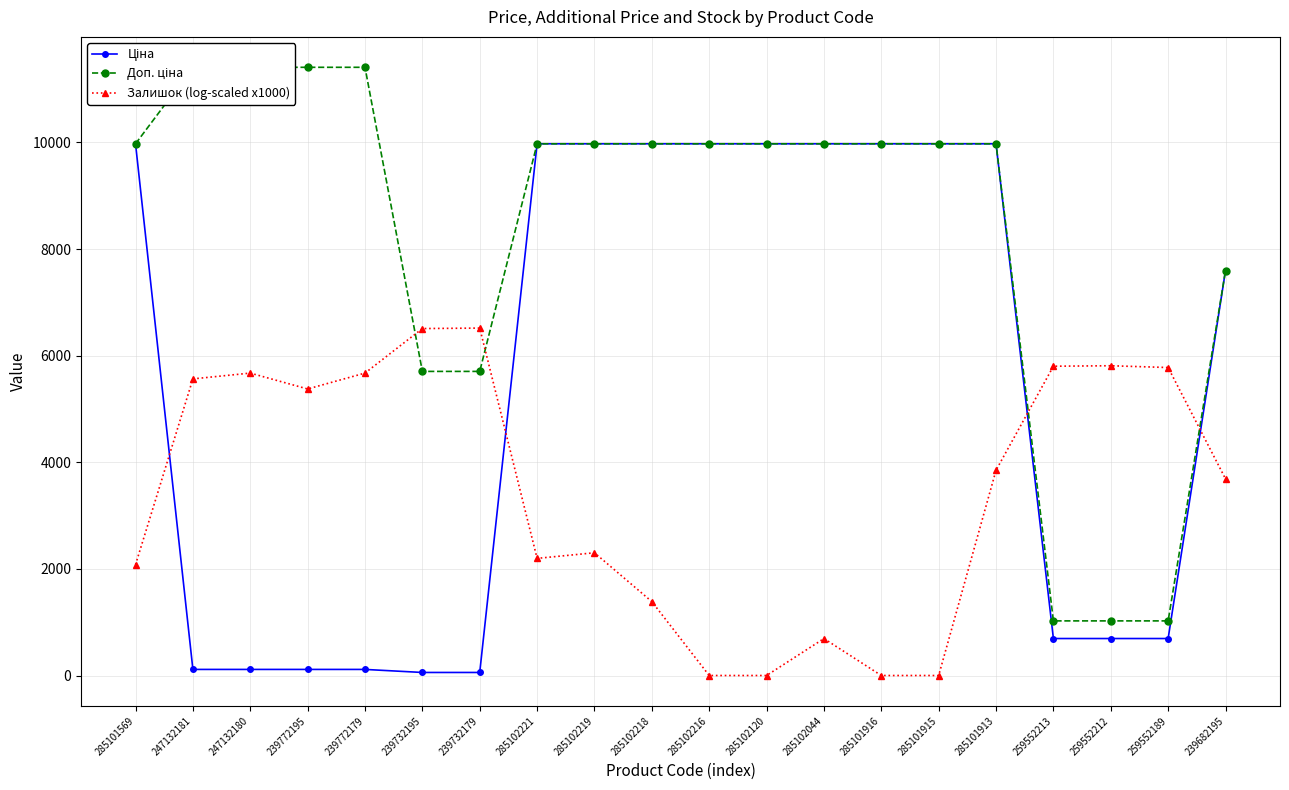

The Доп. ціна series shows 11410.0 at 247132181. True or false?

True